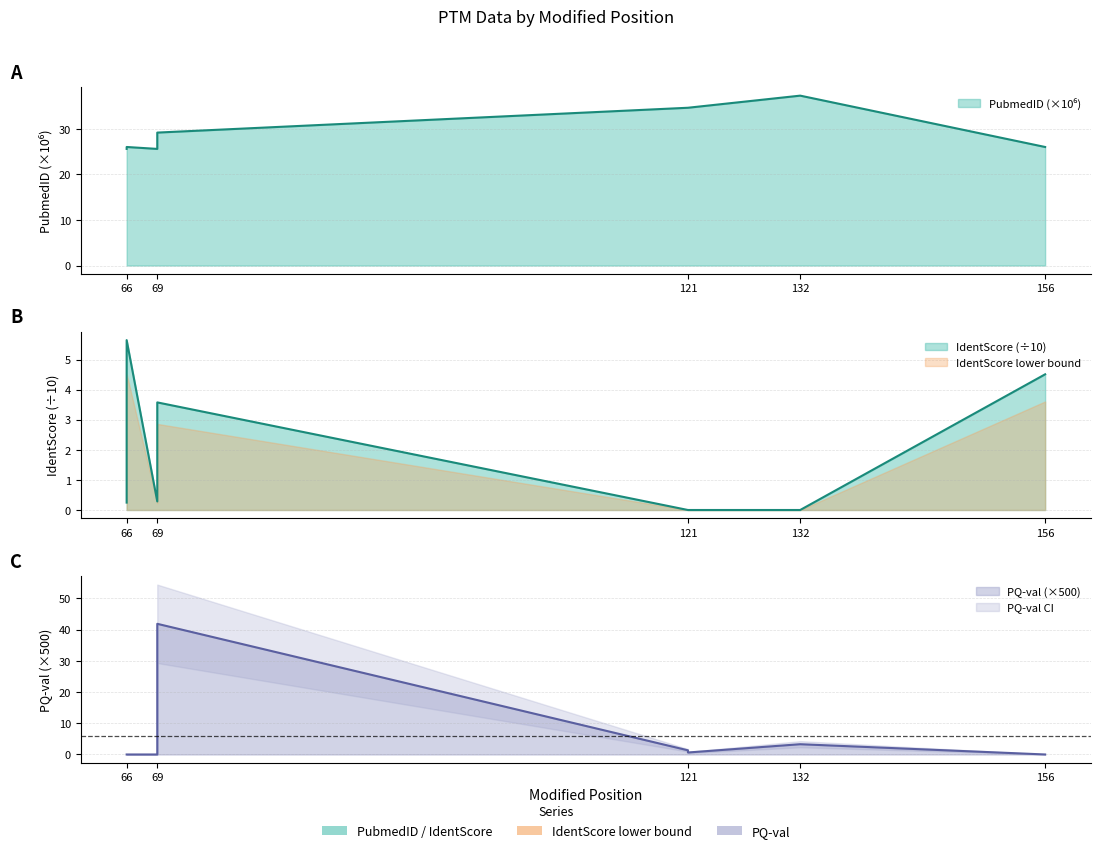

After their last crossing, which series has the higher values: PubmedID or PQ-val?

PubmedID